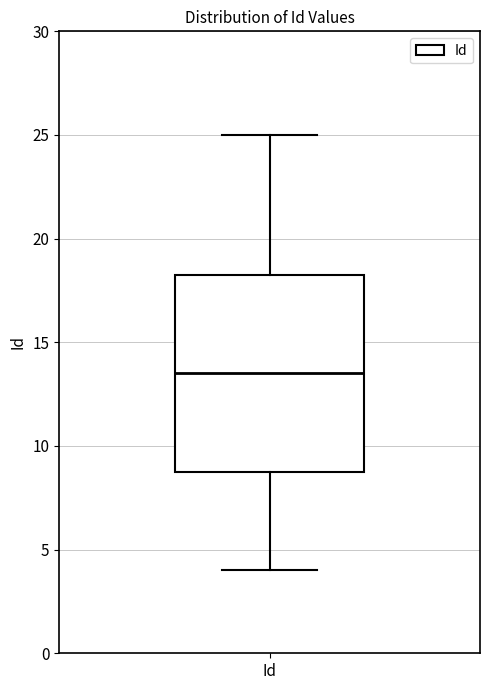

Transcribe this box plot: give where the median line is, the range the box spans, and where the two whiskers end, as read against the y-axis. The values are not printed on the chart, so give them approximately, as read against the axis.

median 13.5, box 9.0 to 18.5, whiskers 4.0 to 25.0